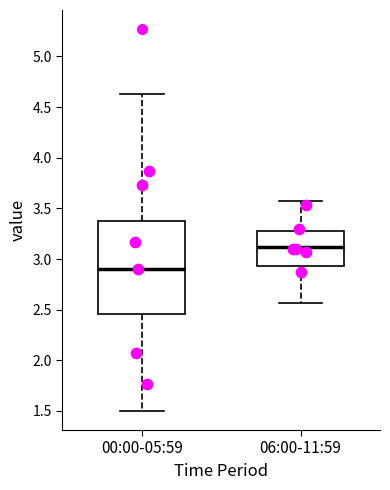

Reading left to right, transcribe this box plot: for each box, give where its median line is, the range the box spans, and where its two whiskers end, as read against the y-axis. The values are not printed on the chart, so give them approximately, as read against the axis.

00:00-05:59: median 2.90, box 2.45 to 3.40, whiskers 1.50 to 4.65
06:00-11:59: median 3.10, box 2.95 to 3.30, whiskers 2.55 to 3.55